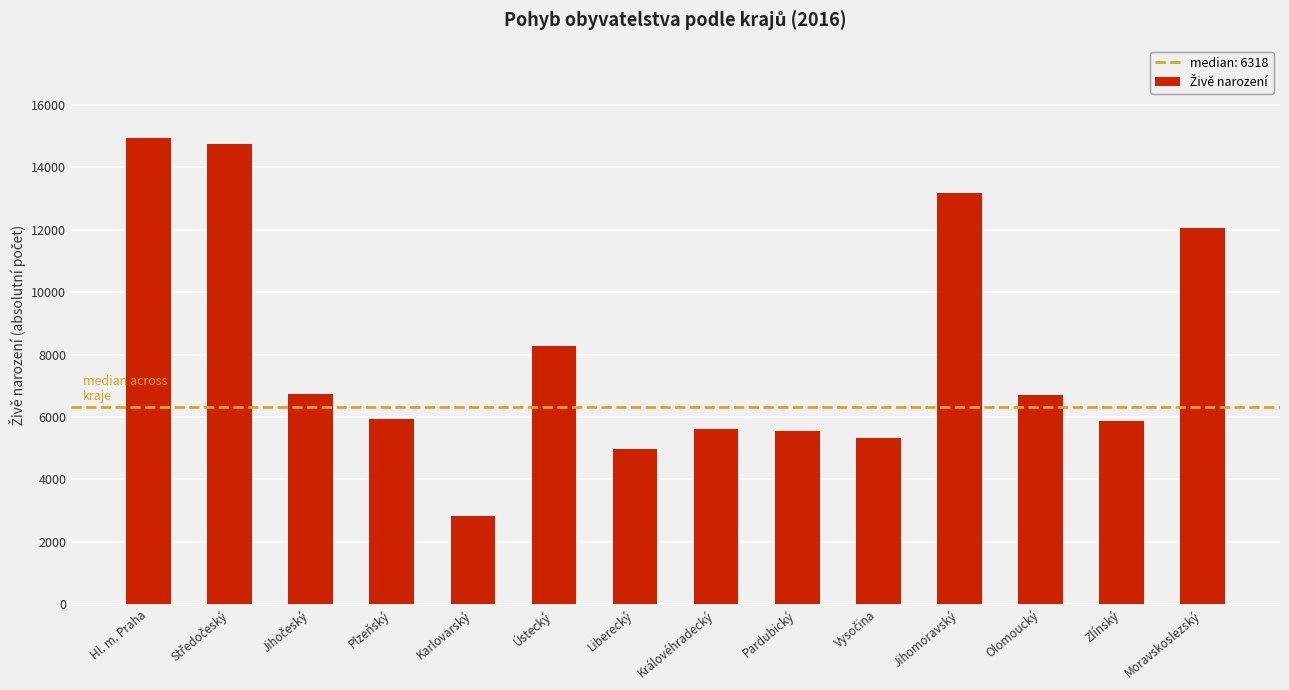

Read the value at Královéhradecký, to the nearest 10.

5620